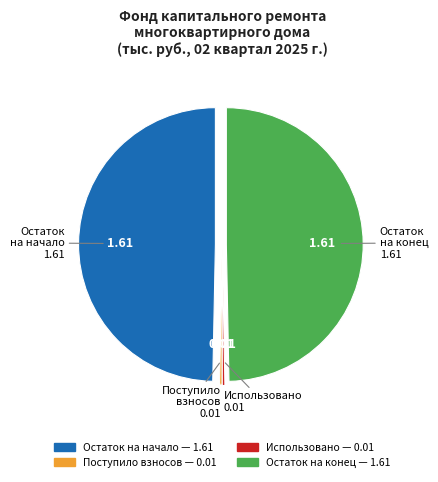

Is there any slice that represents more than half of the pie?

No